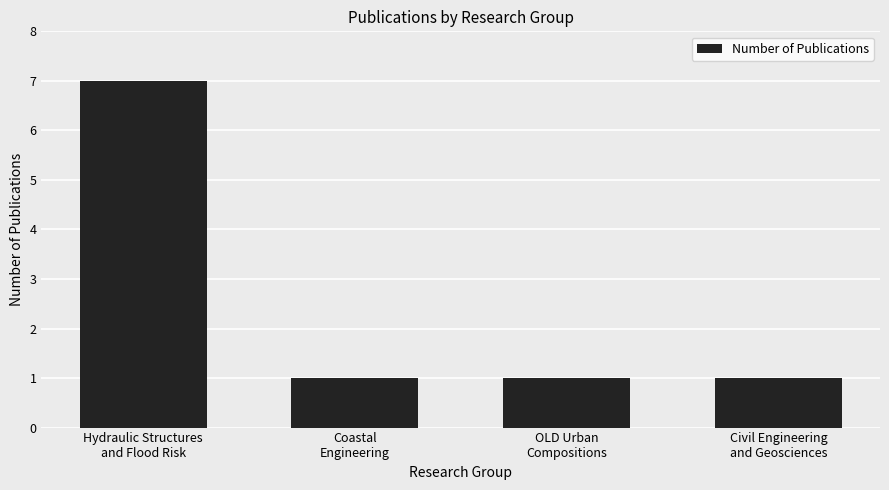

Is it true that the value at Civil Engineering
and Geosciences is 2?

False